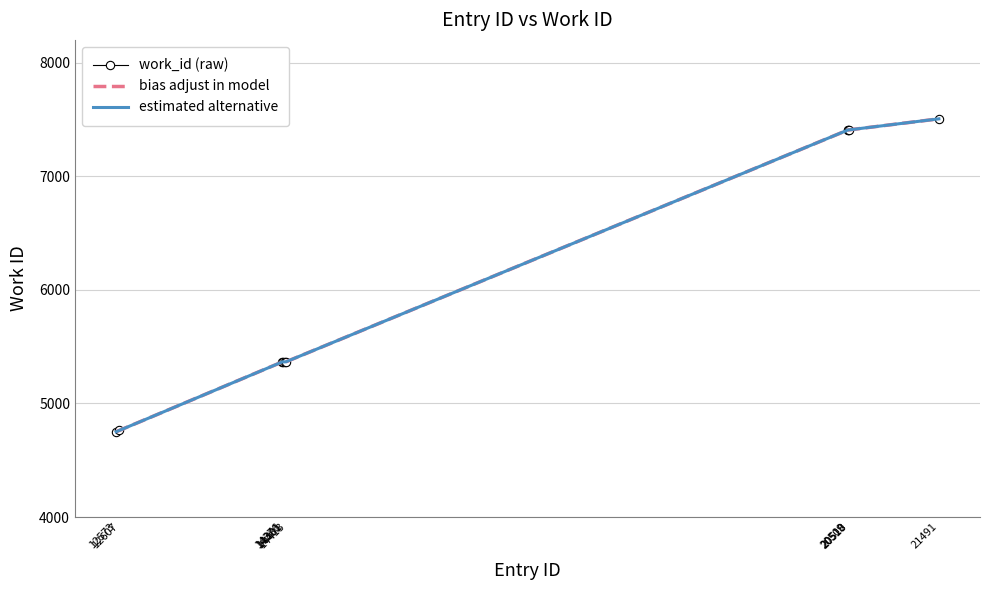

Reading left to right, extract all data points from this chart.

work_id (raw): 12573=4751	12607=4762	14376=5366	14381=5366	14401=5366	14413=5366	20509=7408	20510=7408	20518=7408	21491=7505
bias adjust in model: 12573=4751	12607=4762	14376=5366	14381=5366	14401=5366	14413=5366	20509=7408	20510=7408	20518=7408	21491=7505
estimated alternative: 12573=4751	12607=4762	14376=5366	14381=5366	14401=5366	14413=5366	20509=7408	20510=7408	20518=7408	21491=7505